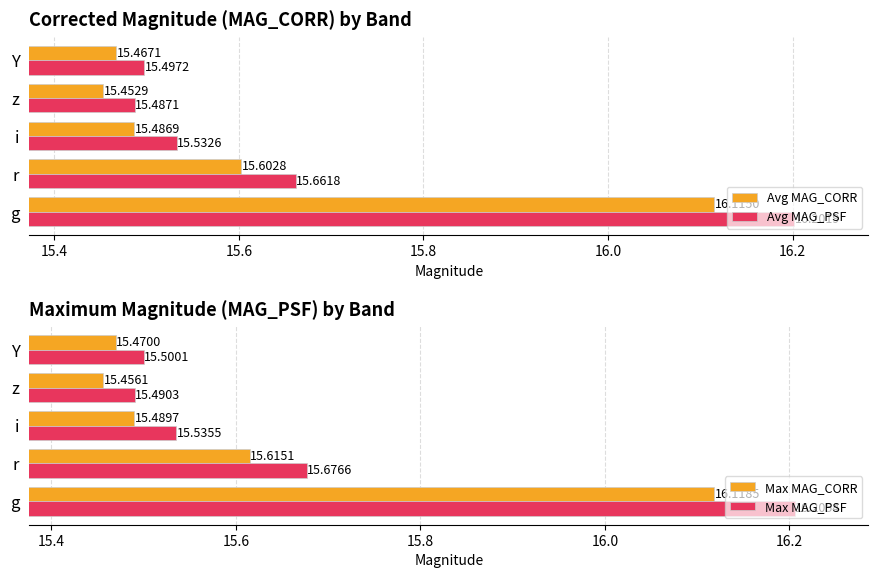

Rank the categories by Avg MAG_CORR value from lowest to highest.

z, Y, i, r, g